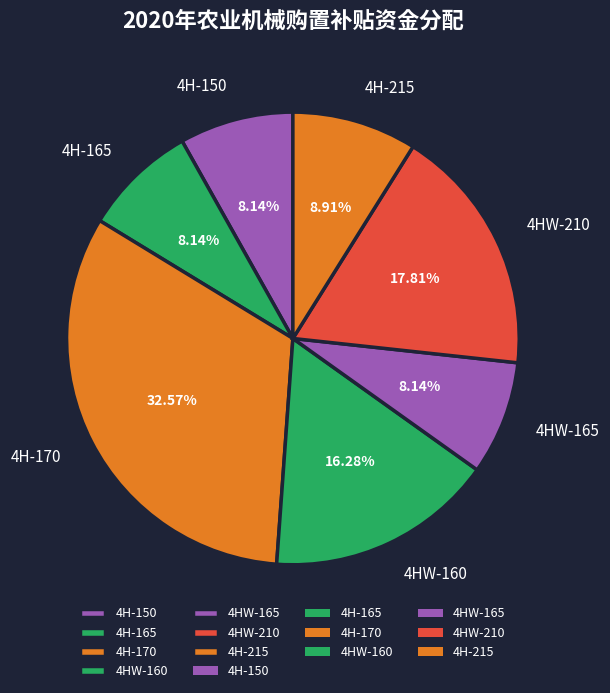

To the nearest percent, what is the average slice percentage?

14%